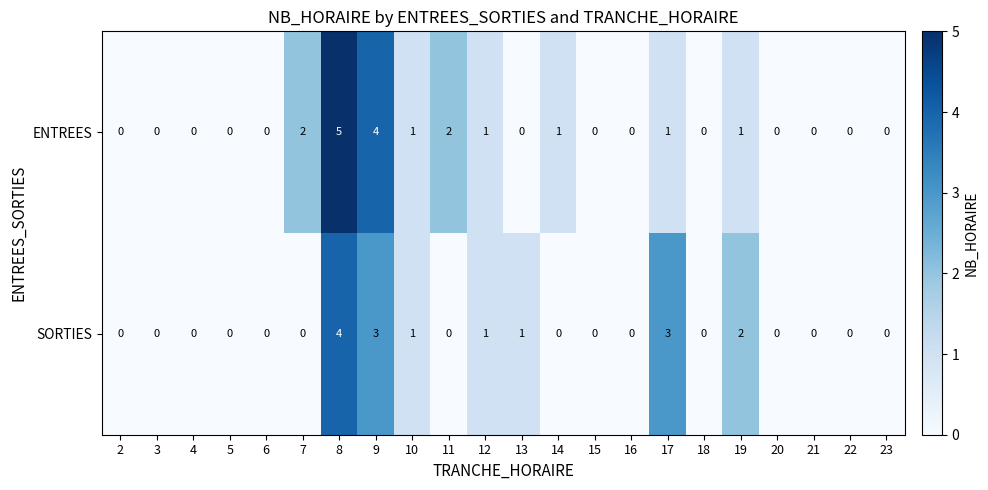

What is the sum of the ENTREES values at 11 and 9?

6